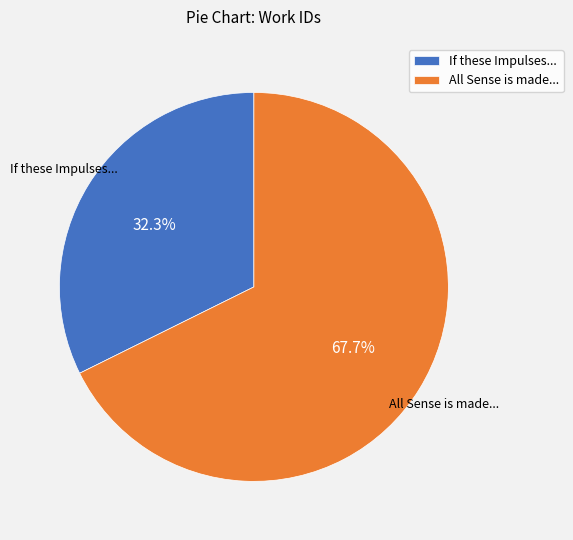

Combined, do All Sense is made... and If these Impulses... account for over 50%?

Yes